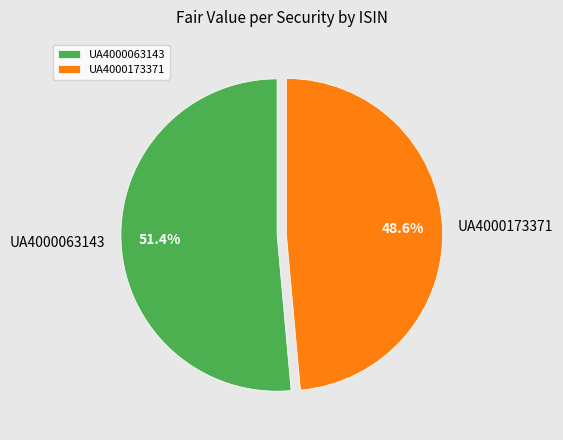

Does UA4000063143 represent more than half of the total?

Yes